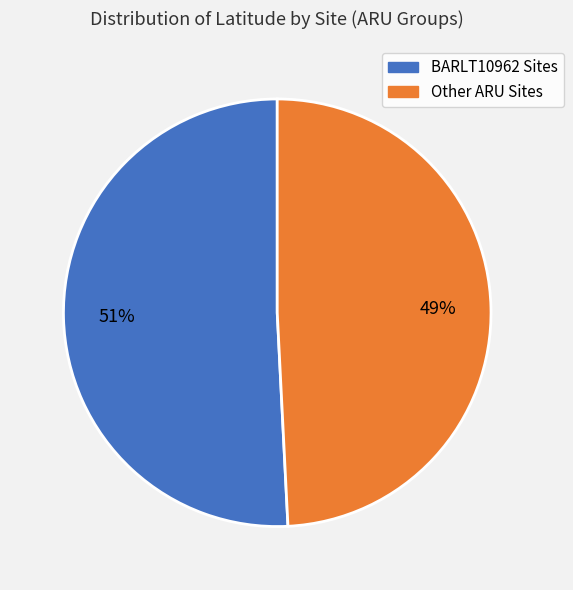

Is there any slice that represents more than half of the pie?

Yes